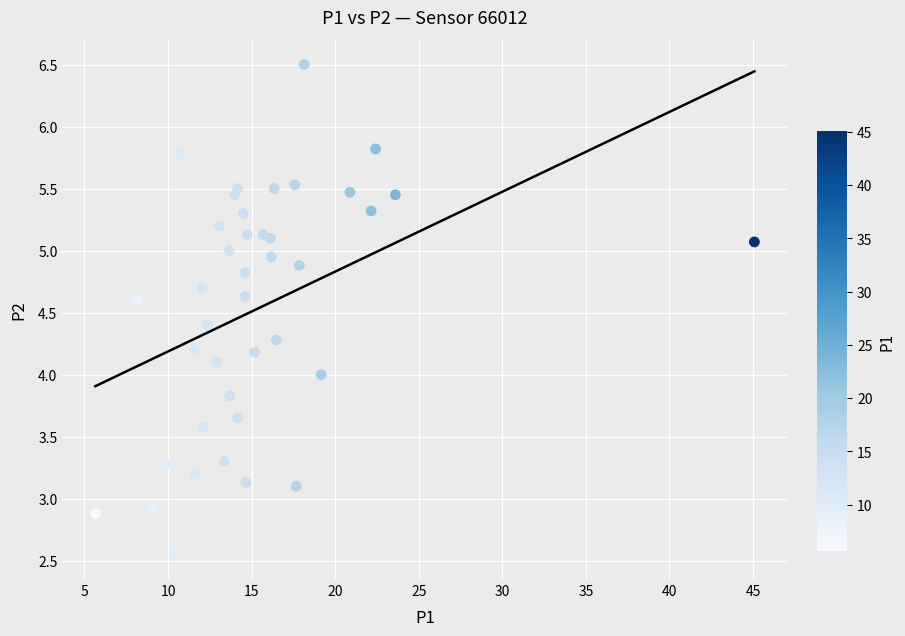

How many points are shown in the scatter plot?

40